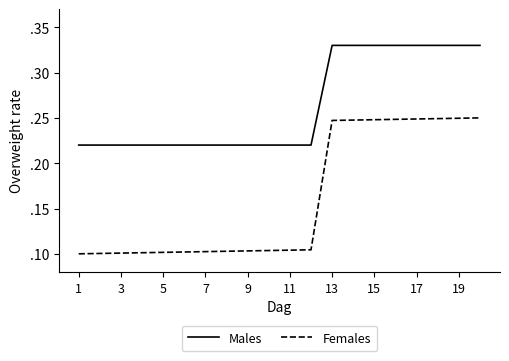

What is the difference between the second highest and second lowest values in the Females series?

0.1